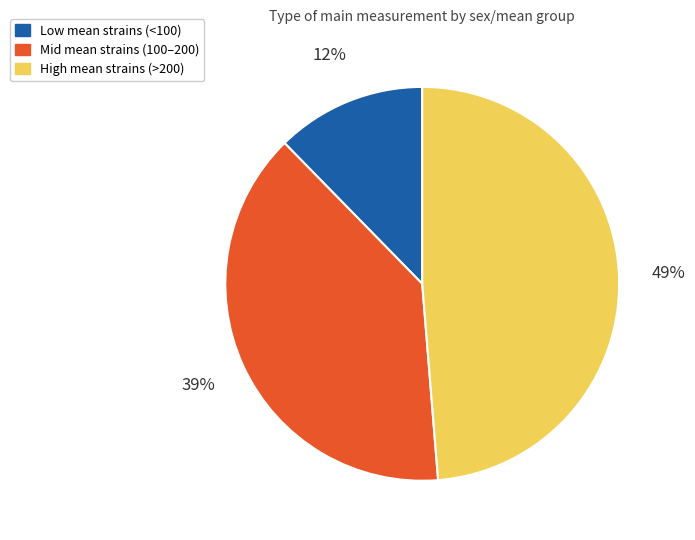

Is there any slice that represents more than half of the pie?

No